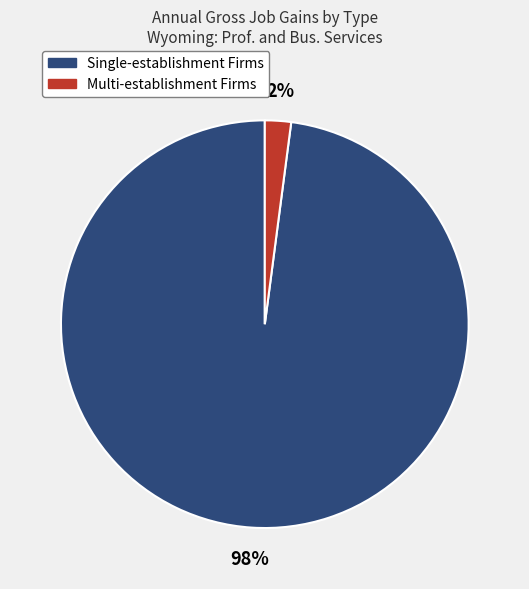

Which slice is the smallest?

Multi-establishment Firms